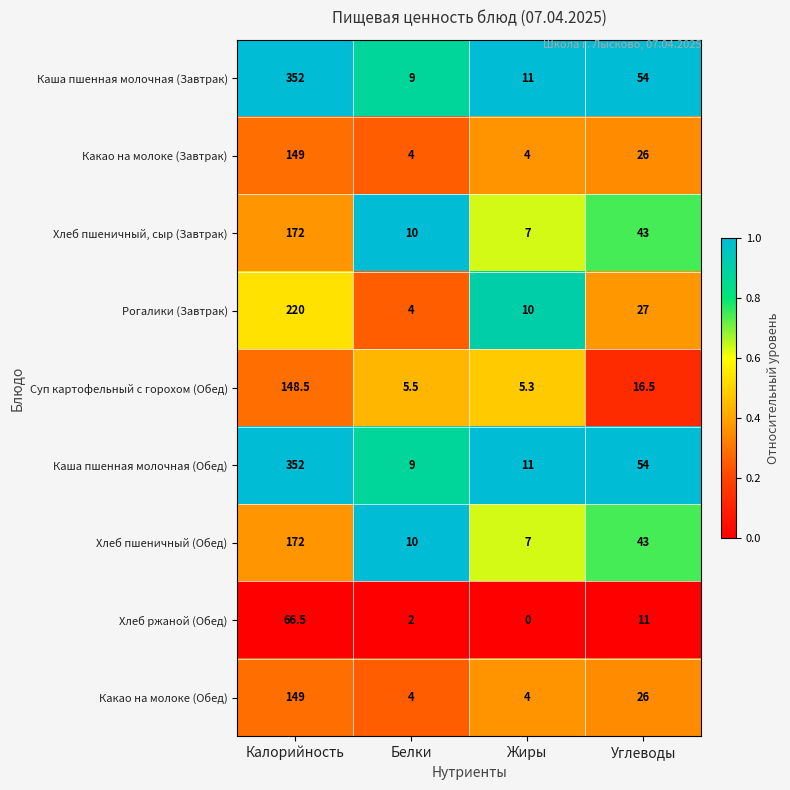

What is the difference between the maximum and minimum values in the Рогалики (Завтрак) series?

216.0